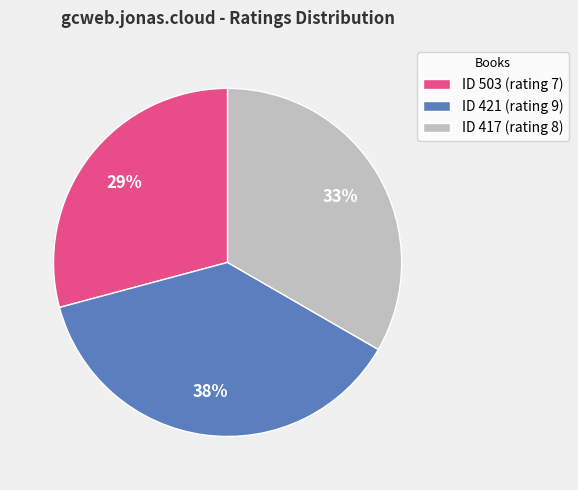

Is there a majority slice in this chart?

No